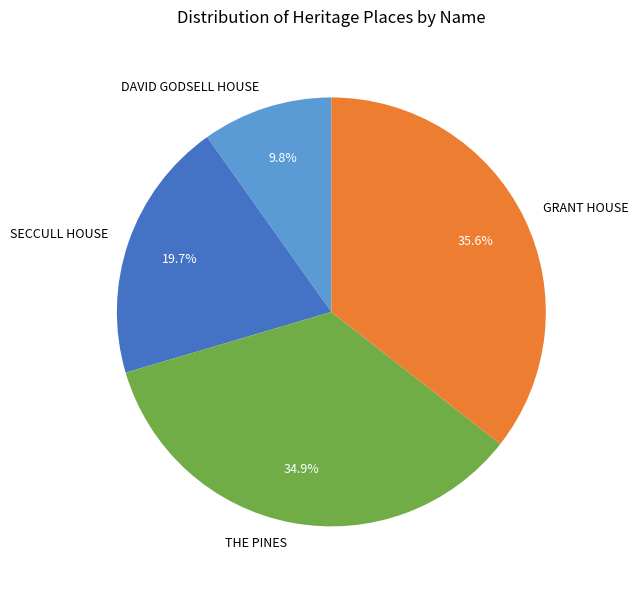

To the nearest percent, what is the combined percentage of GRANT HOUSE and THE PINES?

70%